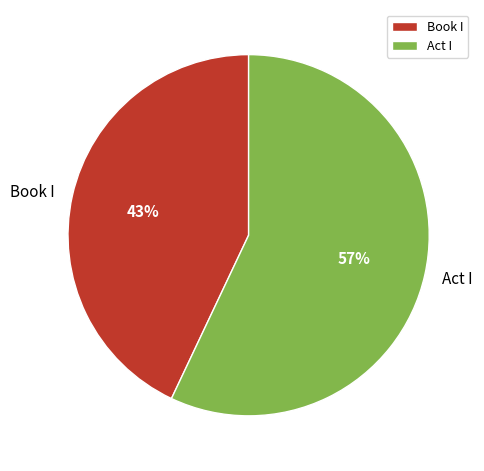

True or false: Book I accounts for 43% of the total.

True